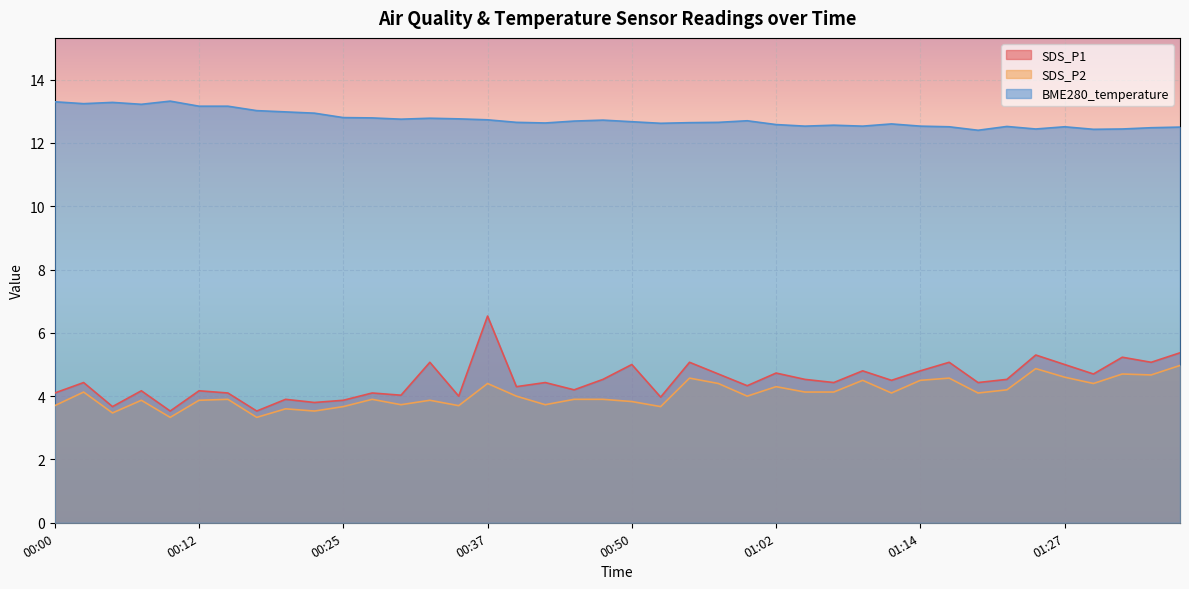

What is the average value of the SDS_P2 series?

4.1